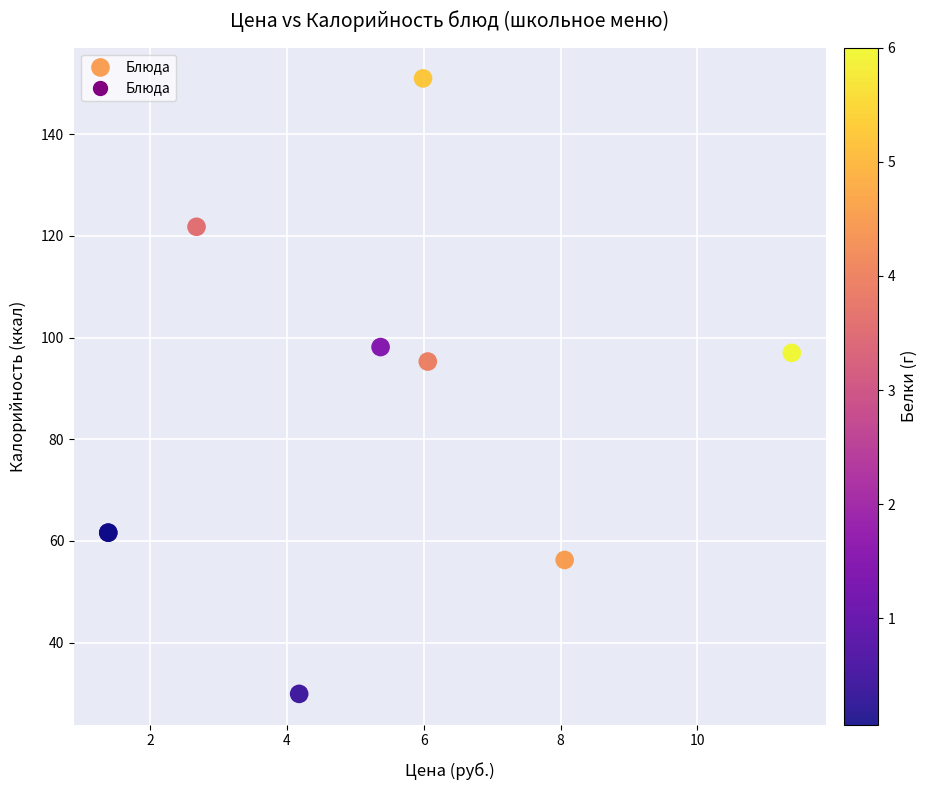

What Y value in the scatter plot is closest to 90?

95.3